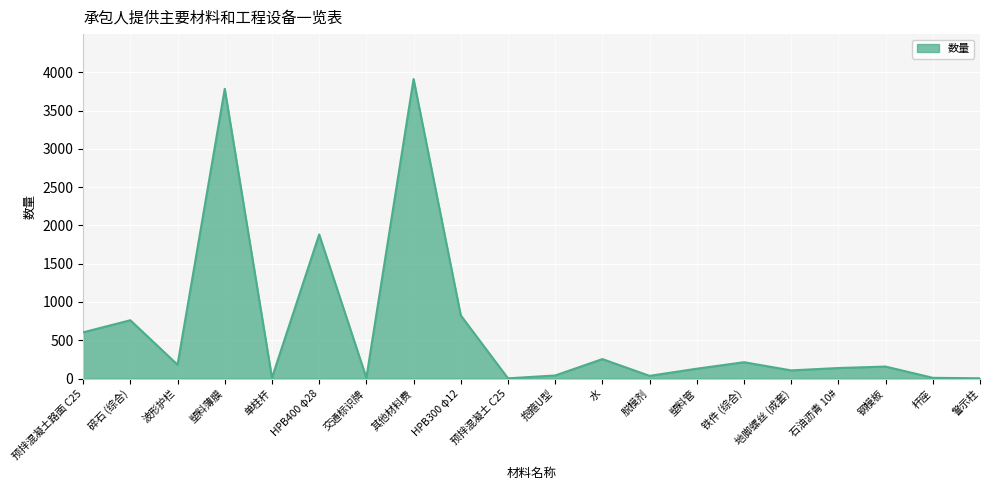

Approximately how many times larger is the value at 铁件 (综合) compared to 塑料管?

1.7